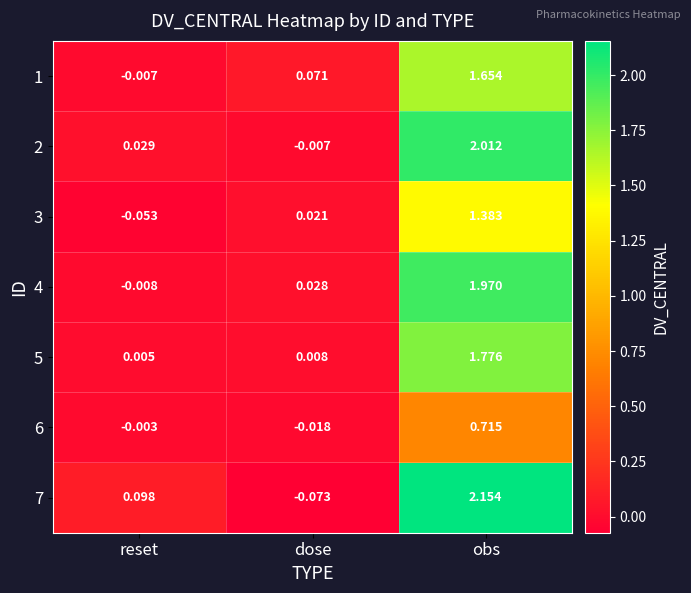

Which label corresponds to the smallest value in the chart?

dose